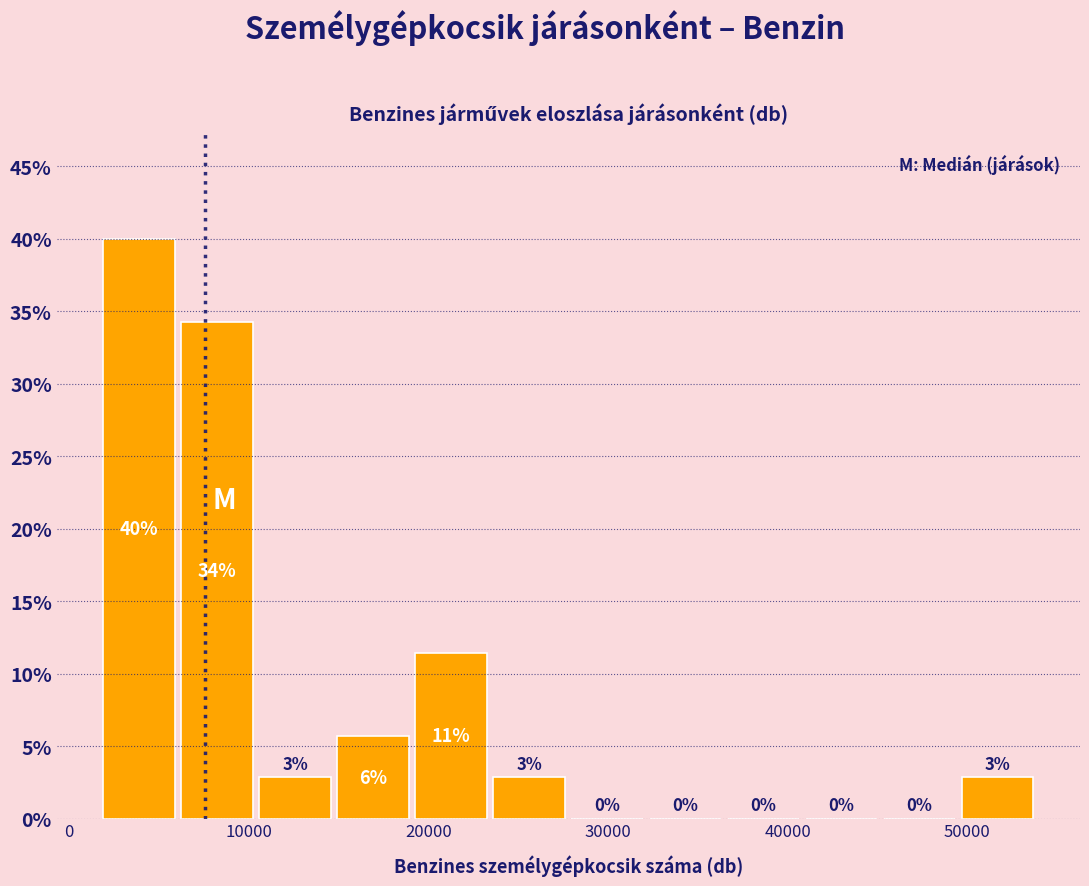

Over which range of the x-axis is the bar tallest?

2000 to 6000